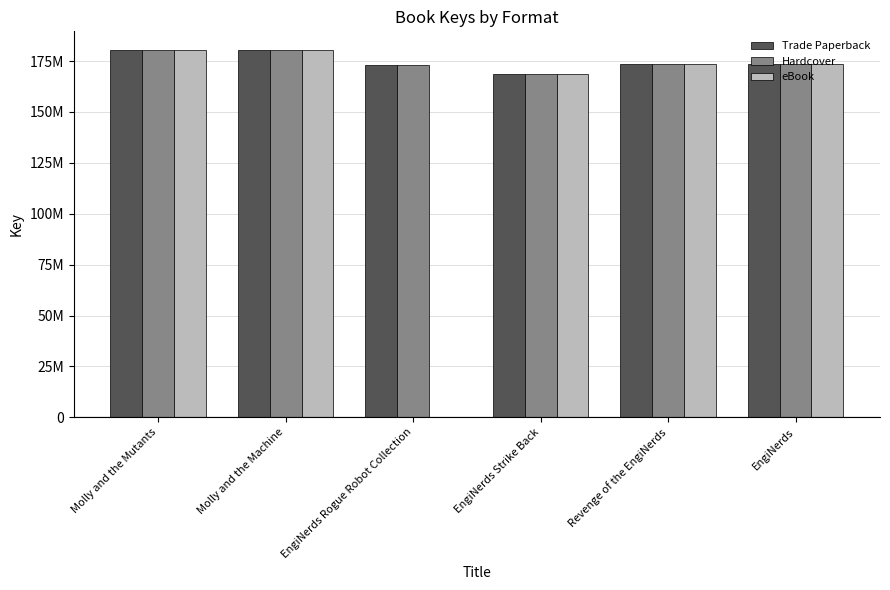

What is the label of the 6th bar from the right?

Molly and the Mutants